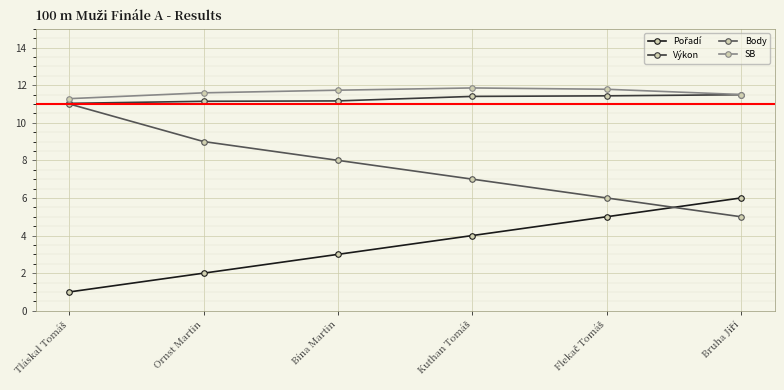

True or false: Výkon has more than 2 interior local peaks.

False